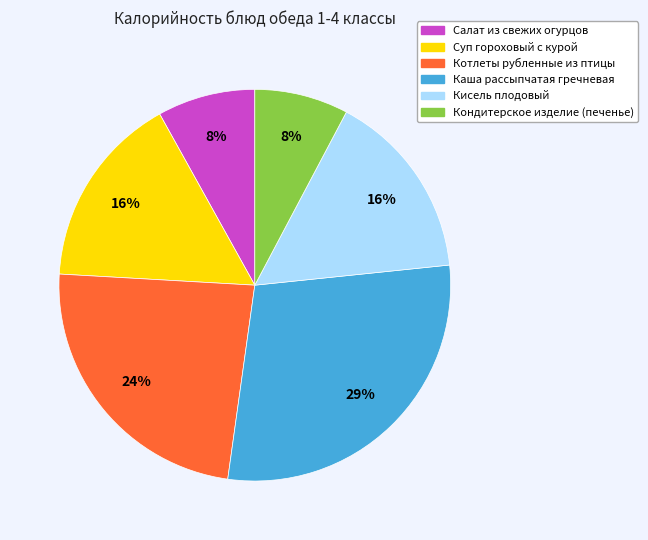

Is there a majority slice in this chart?

No